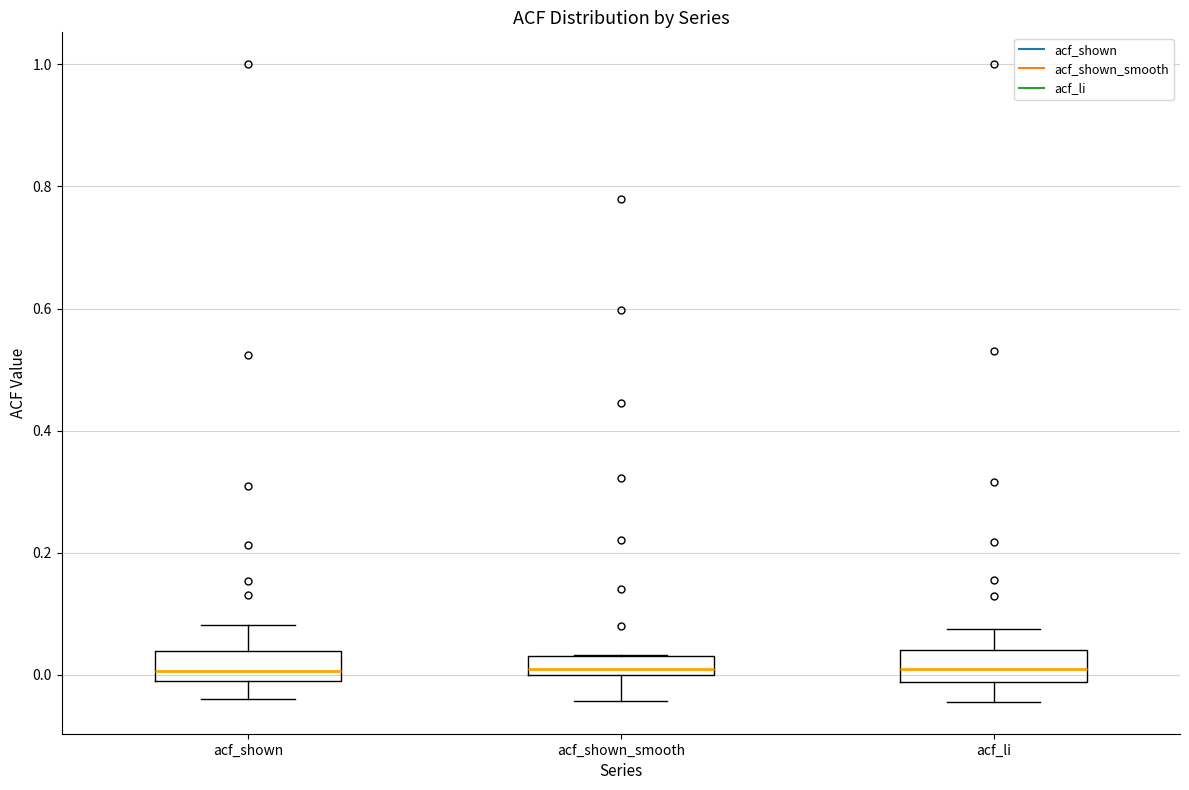

Where is the lower edge of the box for acf_shown on the y-axis? The values are not printed on the chart, so give them approximately, as read against the axis.

-0.02